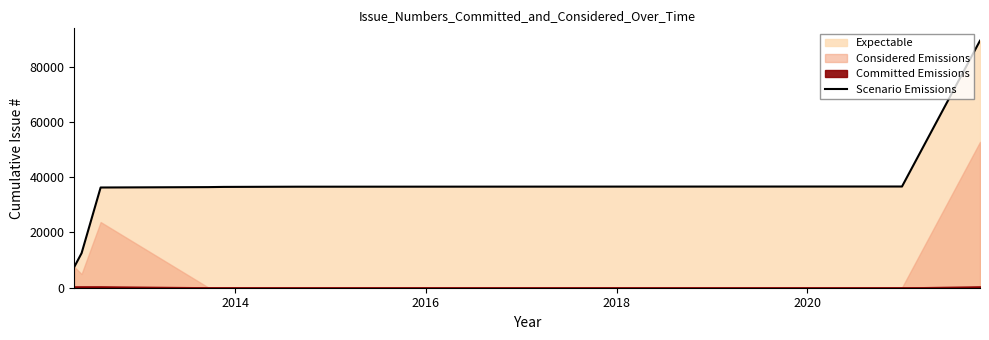

True or false: there are more than 2 points higher than both neighbors.

False